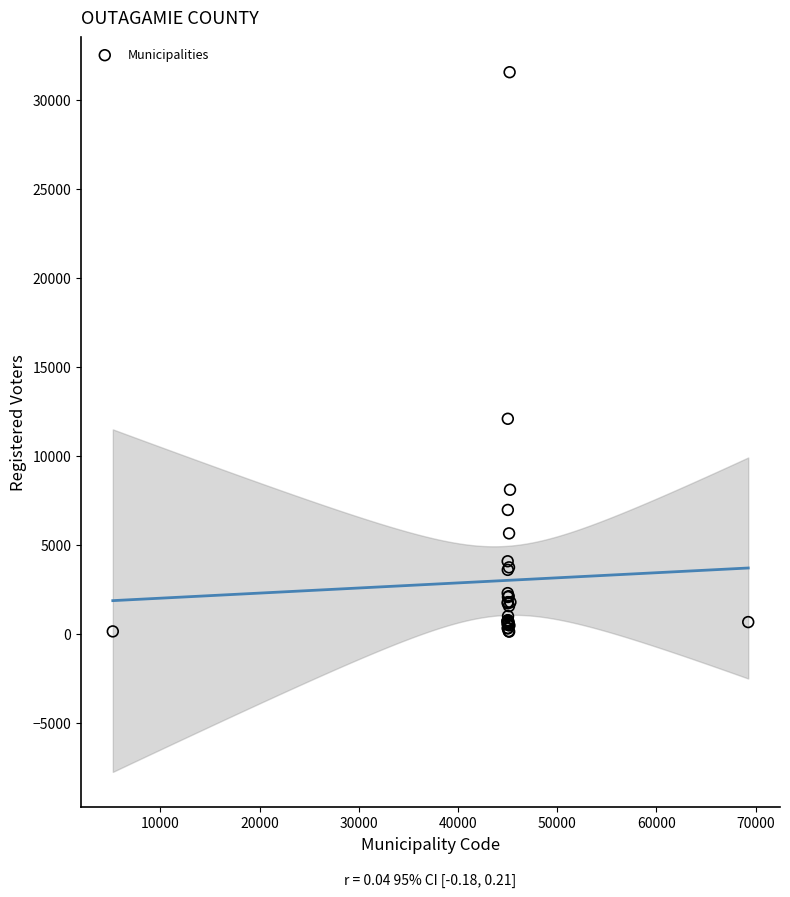

What Y value in the scatter plot is closest to 15832?

12078